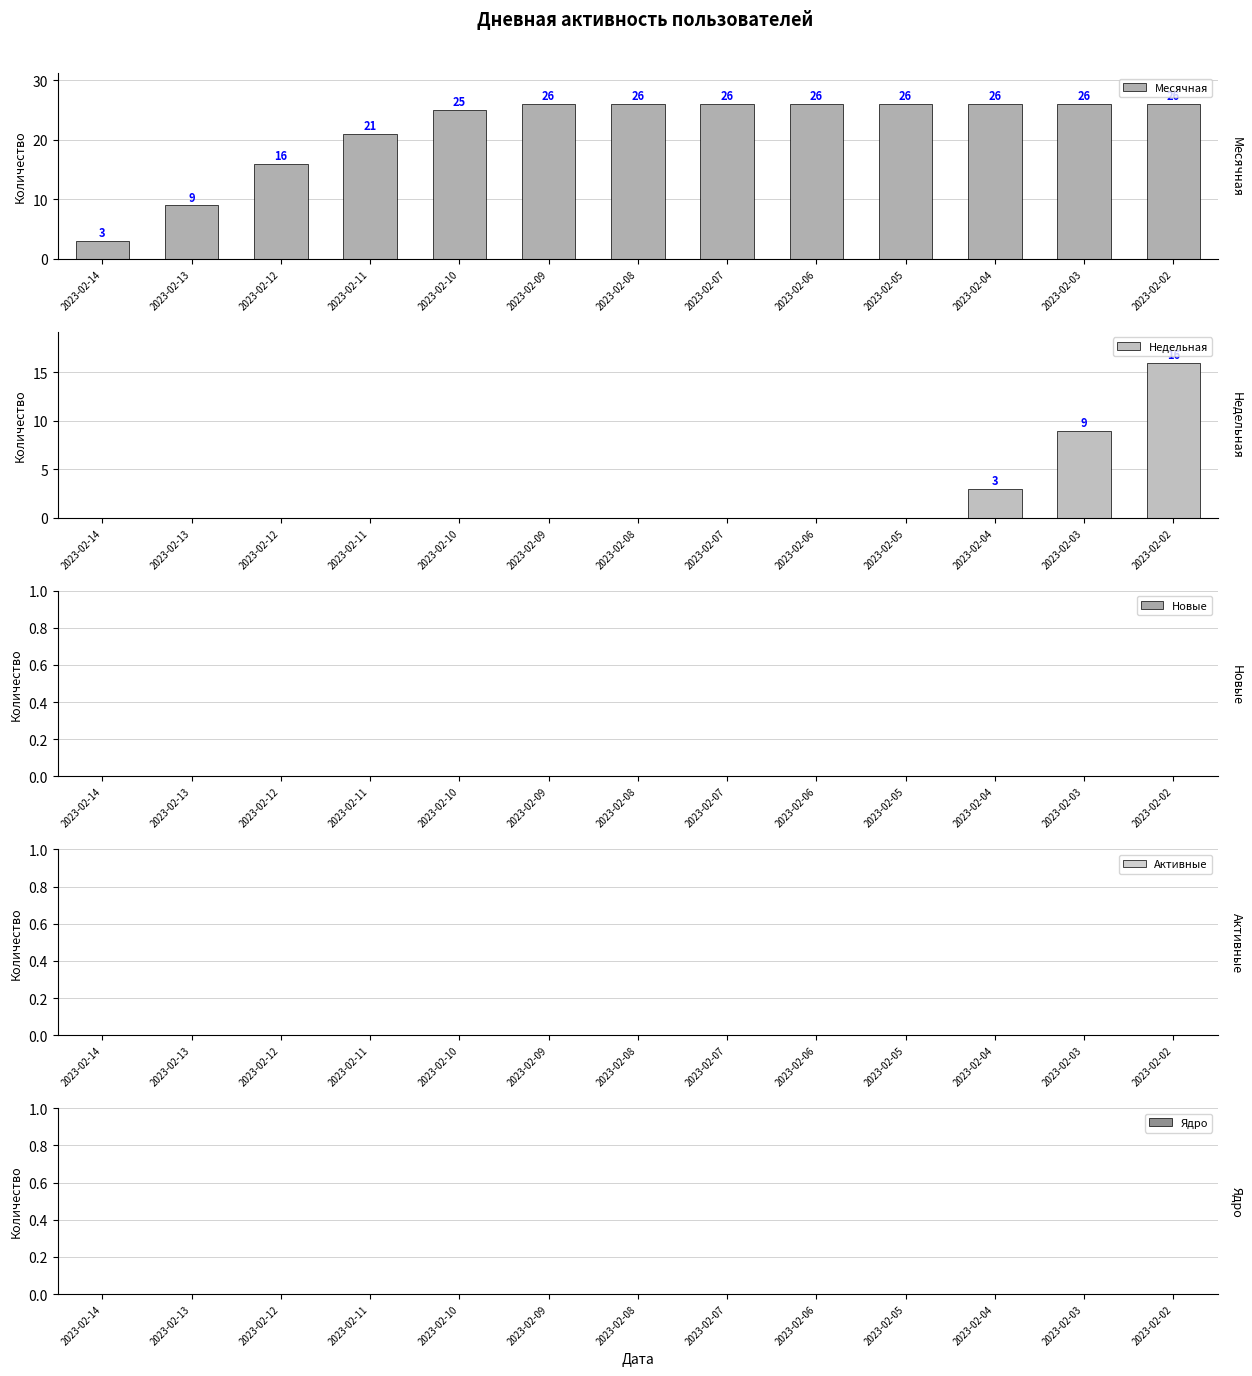

Reading left to right, extract all data points from this chart.

Месячная: 2023-02-14=3	2023-02-13=9	2023-02-12=16	2023-02-11=21	2023-02-10=25	2023-02-09=26	2023-02-08=26	2023-02-07=26	2023-02-06=26	2023-02-05=26	2023-02-04=26	2023-02-03=26	2023-02-02=26
Недельная: 2023-02-14=0	2023-02-13=0	2023-02-12=0	2023-02-11=0	2023-02-10=0	2023-02-09=0	2023-02-08=0	2023-02-07=0	2023-02-06=0	2023-02-05=0	2023-02-04=3	2023-02-03=9	2023-02-02=16
Новые: 2023-02-14=0	2023-02-13=0	2023-02-12=0	2023-02-11=0	2023-02-10=0	2023-02-09=0	2023-02-08=0	2023-02-07=0	2023-02-06=0	2023-02-05=0	2023-02-04=0	2023-02-03=0	2023-02-02=0
Активные: 2023-02-14=0	2023-02-13=0	2023-02-12=0	2023-02-11=0	2023-02-10=0	2023-02-09=0	2023-02-08=0	2023-02-07=0	2023-02-06=0	2023-02-05=0	2023-02-04=0	2023-02-03=0	2023-02-02=0
Ядро: 2023-02-14=0	2023-02-13=0	2023-02-12=0	2023-02-11=0	2023-02-10=0	2023-02-09=0	2023-02-08=0	2023-02-07=0	2023-02-06=0	2023-02-05=0	2023-02-04=0	2023-02-03=0	2023-02-02=0